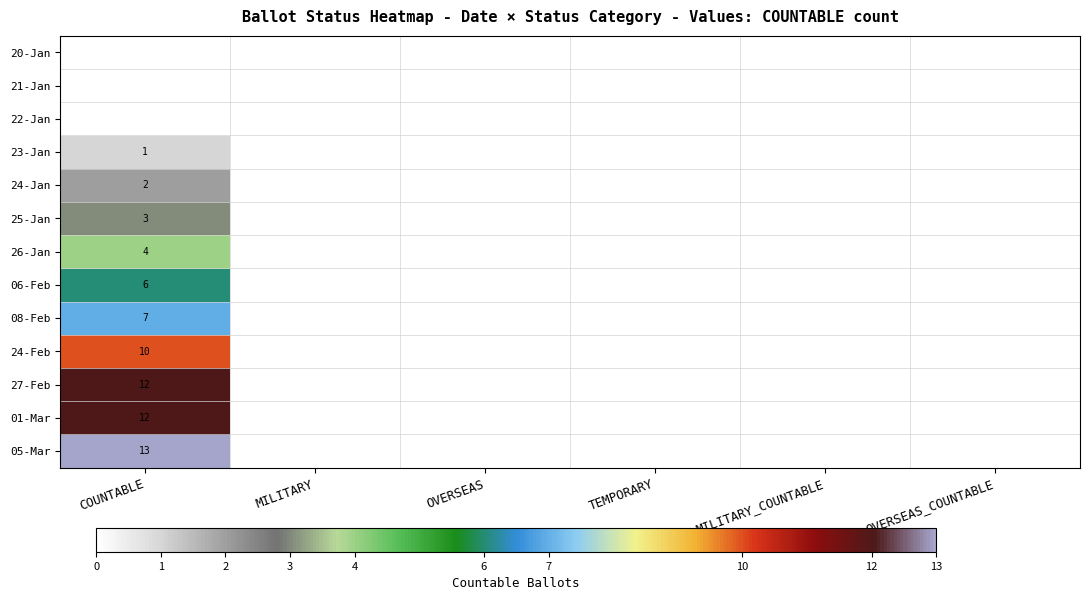

At how many categories does at least one series exceed 4?

1